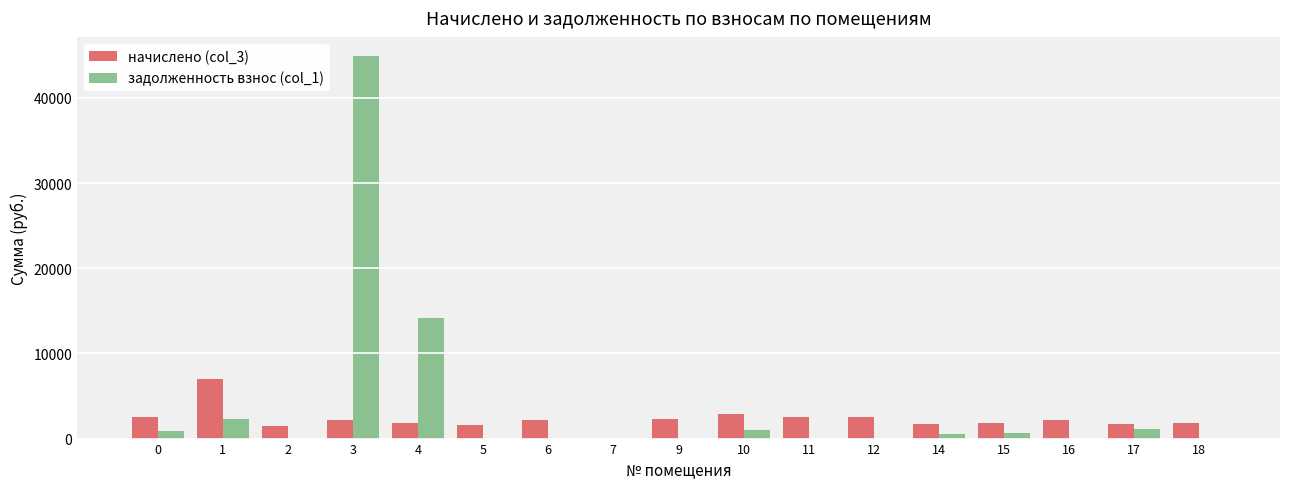

What is the total value across all series at 6?

2228.9